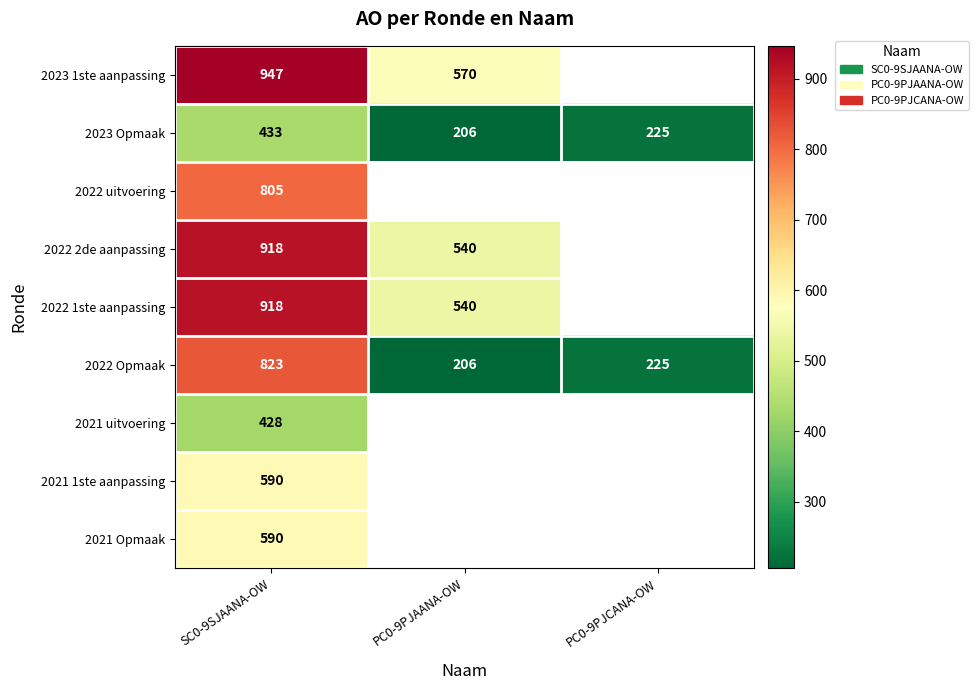

The 2022 1ste aanpassing series shows 572.3 at SC0-9SJAANA-OW. True or false?

False